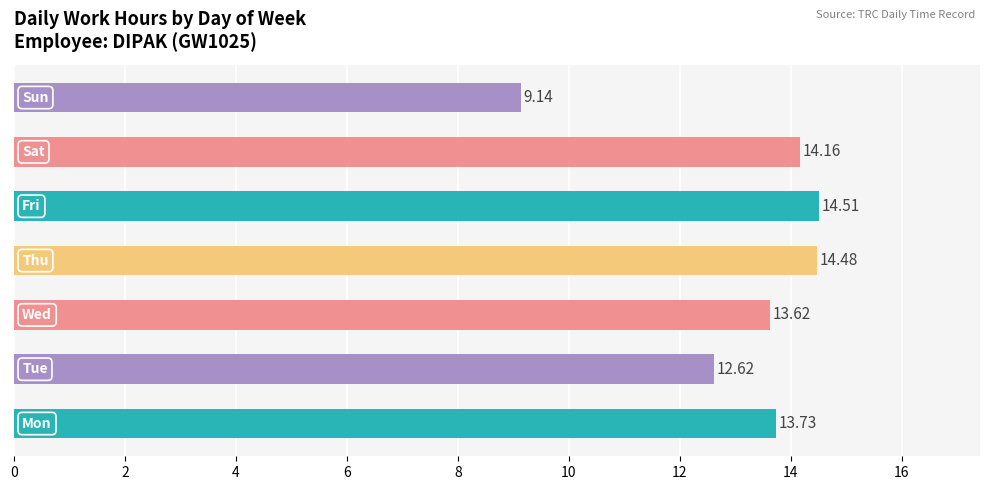

What is the average value?

13.2